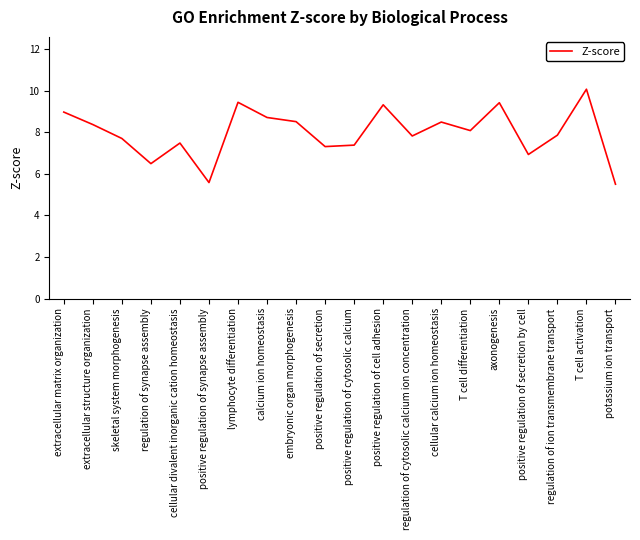

True or false: there are more than 0 points higher than both neighbors.

True